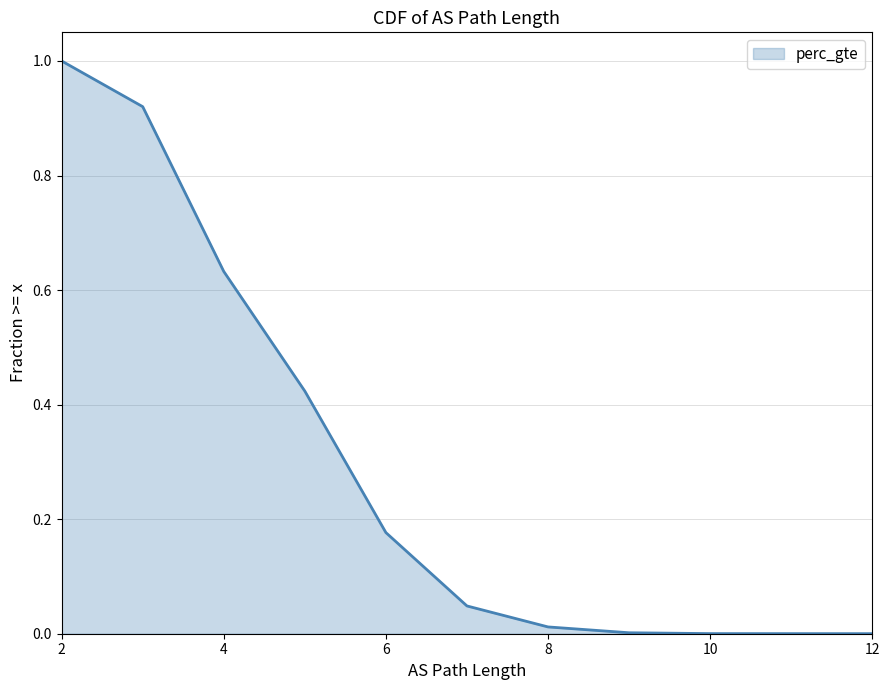

How many lines are shown in the chart?

1